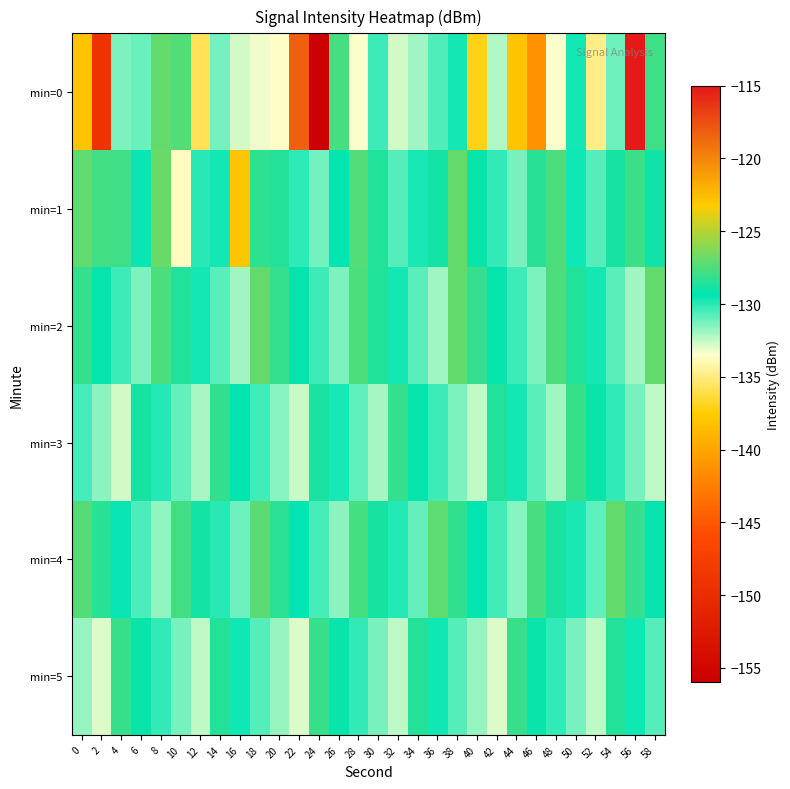

Which series has the largest range (max minus min)?

min=0